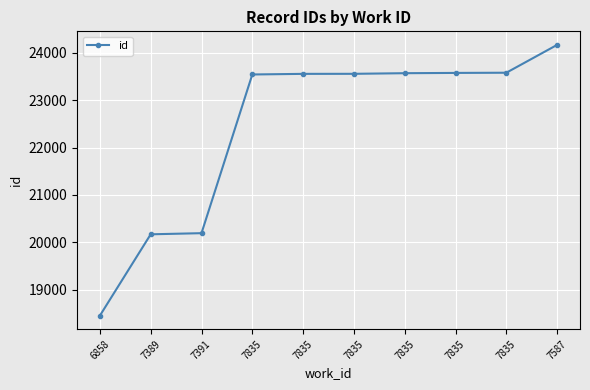

Where is the data nearest to the value 21310?

7391